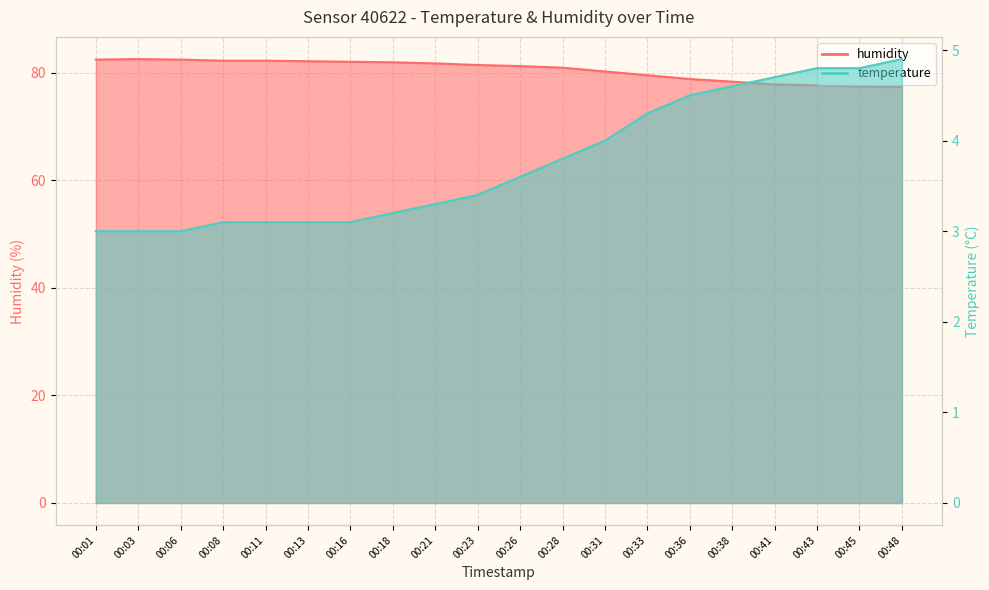

The value of temperature at 00:03 is 3.0. True or false?

True